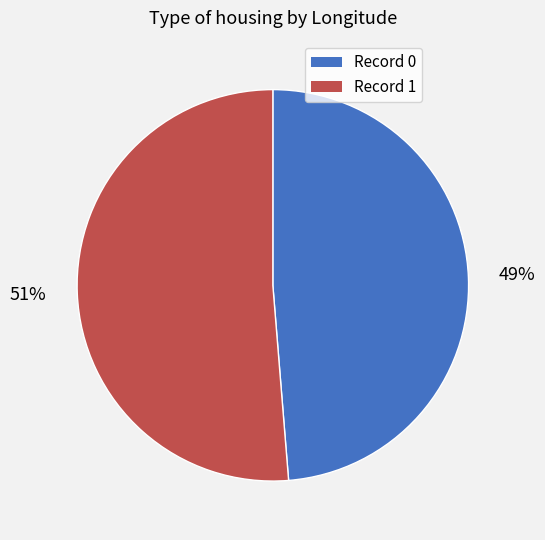

Is there a majority slice in this chart?

Yes